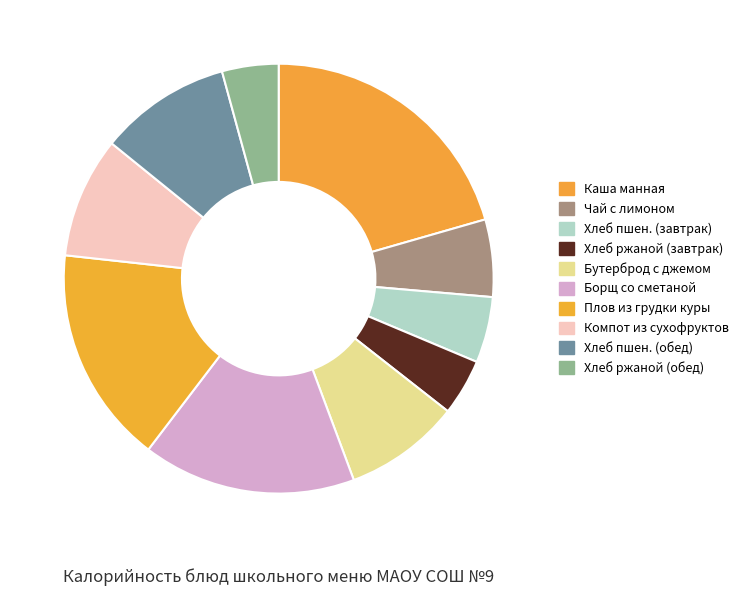

Which category has the smallest portion of the pie?

Хлеб ржаной витаминизир (завтрак)